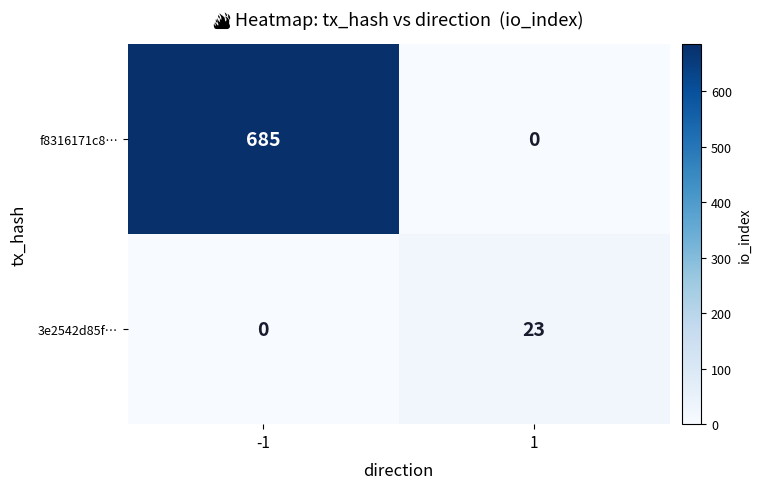

What is the maximum value for f8316171c8…?

685